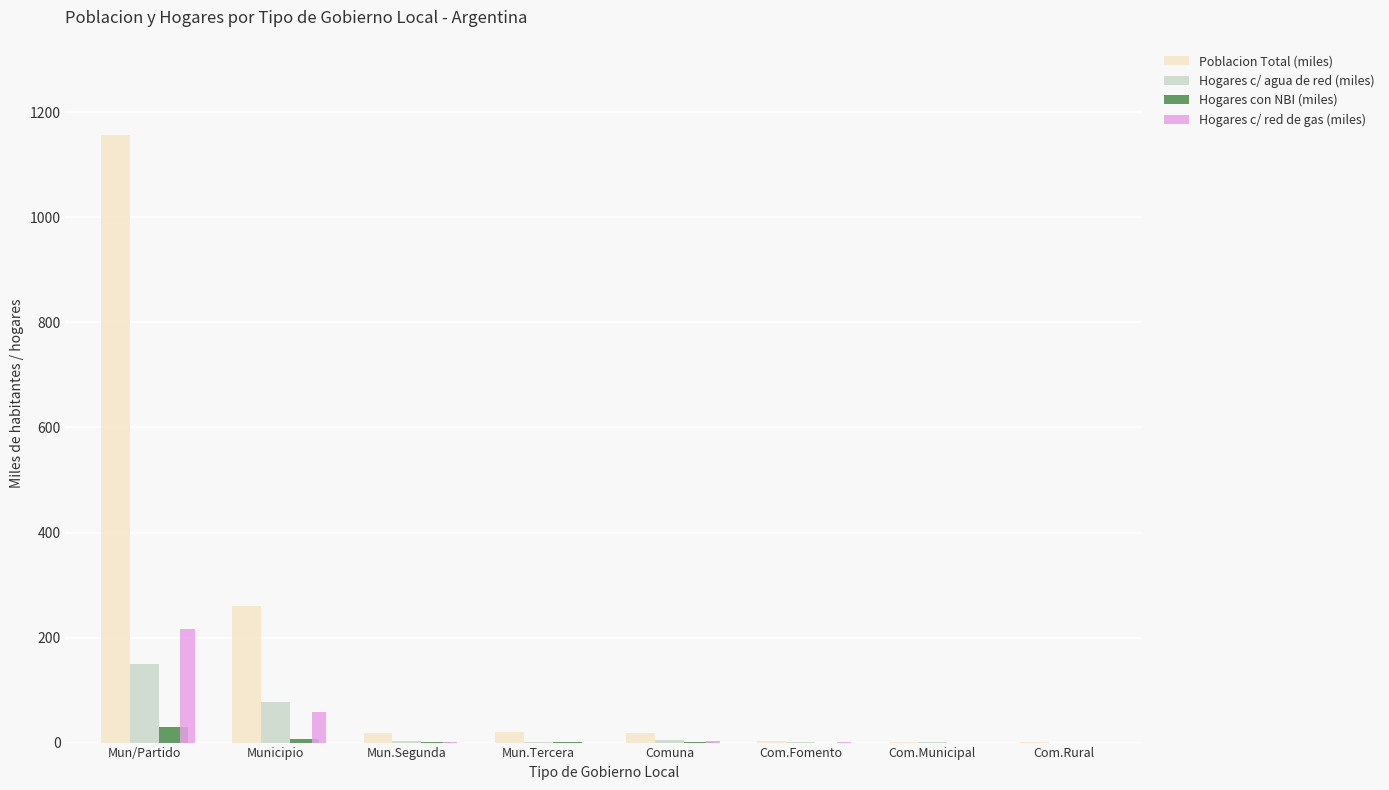

True or false: Hogares c/ red de gas (miles) has a value of 58.3 at Municipio.

True